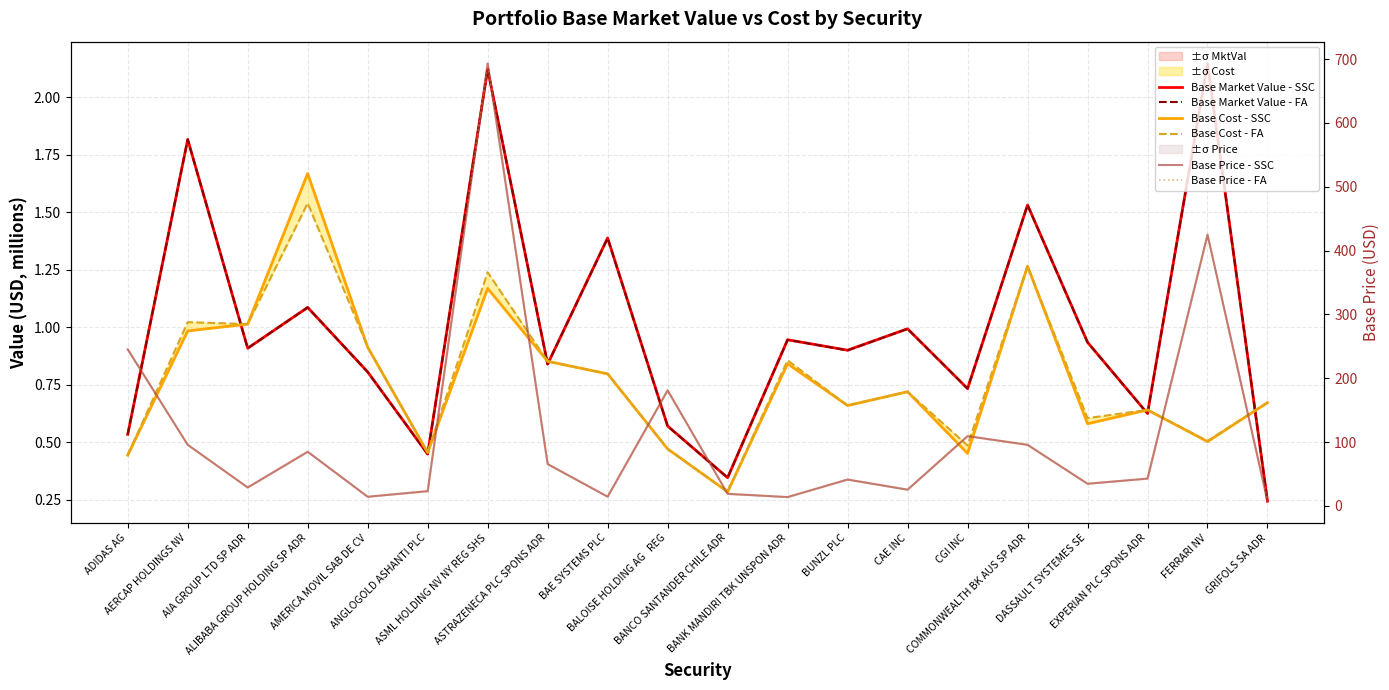

What are all the series names shown in the legend?

Base Market Value - SSC, Base Market Value - FA, Base Cost - SSC, Base Cost - FA, Base Price - SSC, Base Price - FA